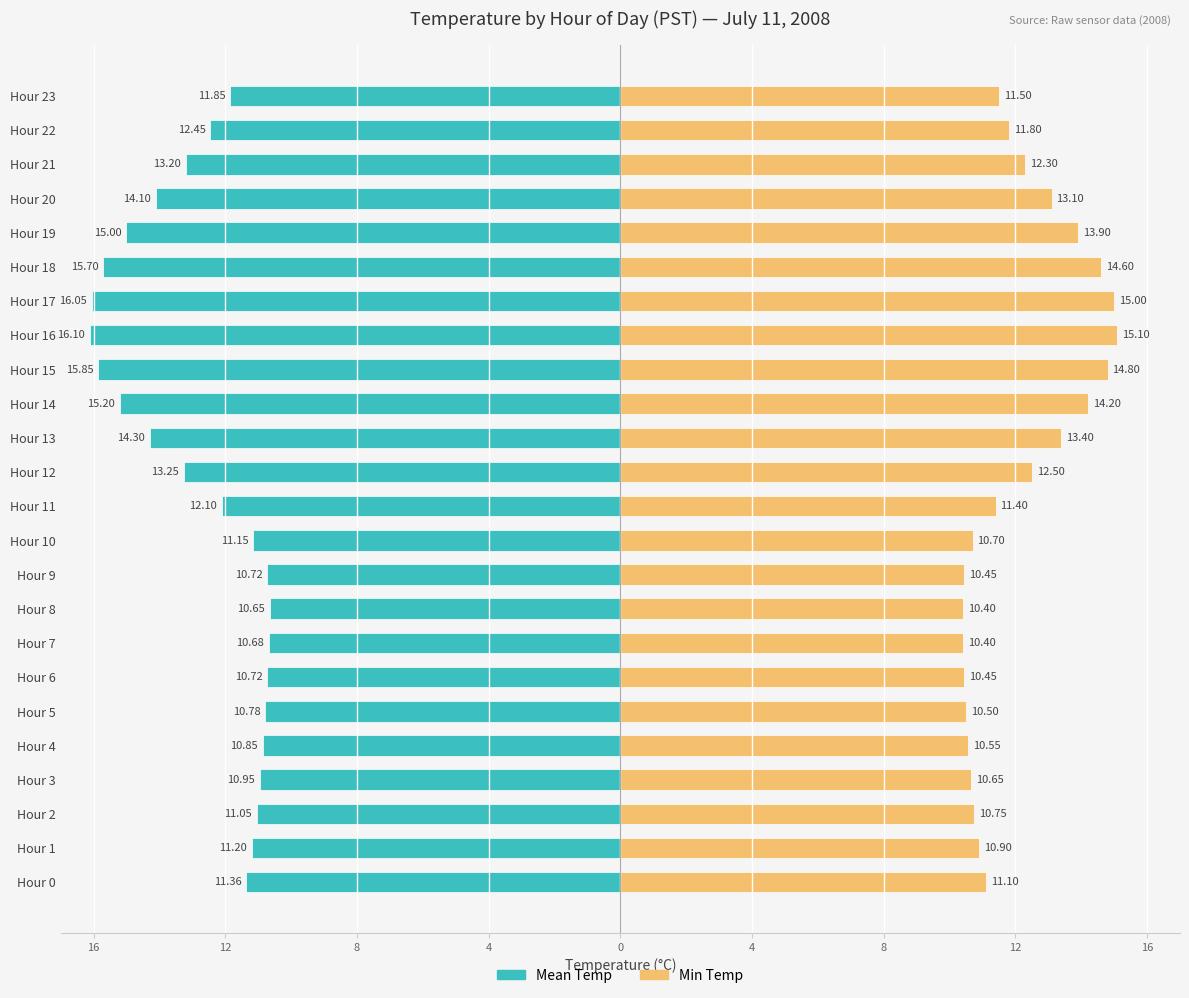

What is the value of the Mean Temp bar at the 2nd from the left?

-11.2